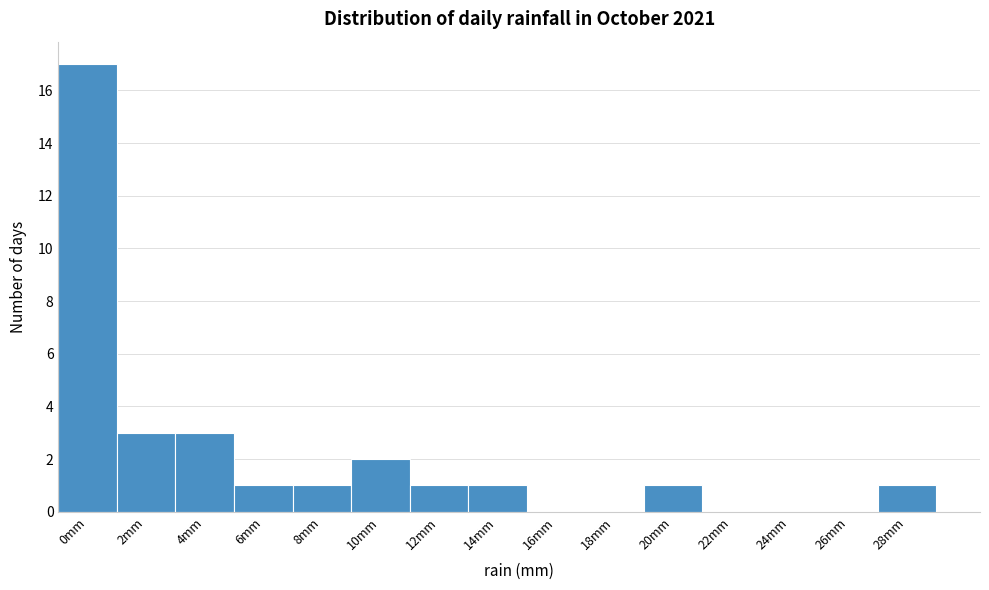

Reading left to right, what are all the values shown in this chart?

0mm=17	2mm=3	4mm=3	6mm=1	8mm=1	10mm=2	12mm=1	14mm=1	16mm=0	18mm=0	20mm=1	22mm=0	24mm=0	26mm=0	28mm=1